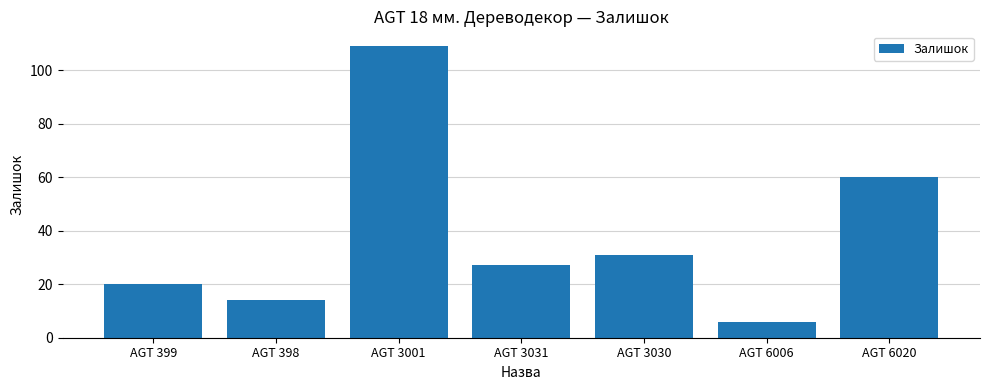

Rank the categories by value from lowest to highest.

AGT 6006, AGT 398, AGT 399, AGT 3031, AGT 3030, AGT 6020, AGT 3001